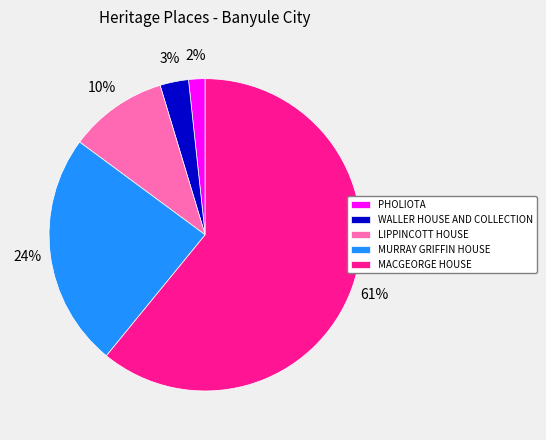

Do WALLER HOUSE AND COLLECTION and PHOLIOTA together represent more than half of the pie?

No